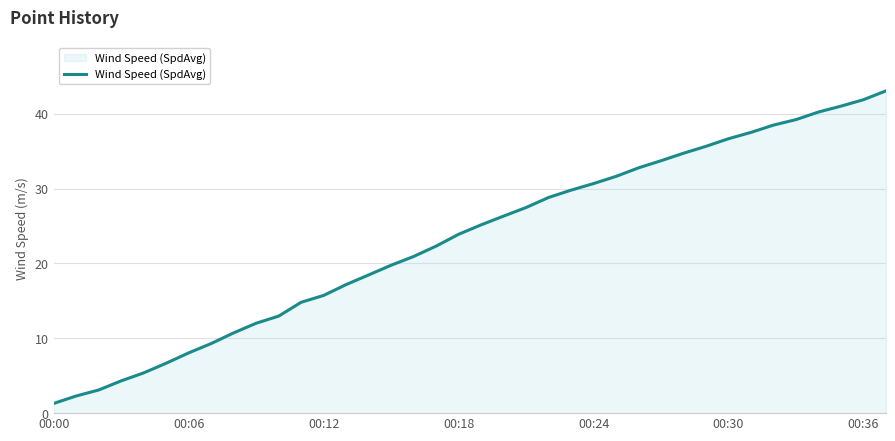

What is the maximum value shown in the chart?

43.1